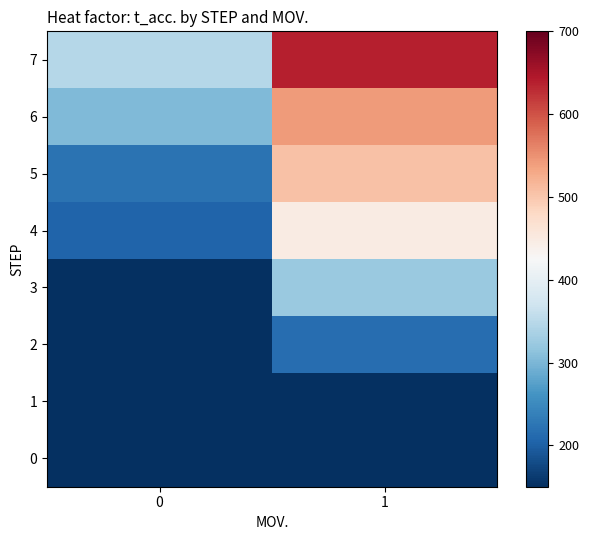

At which category does the chart reach its peak across all series?

1